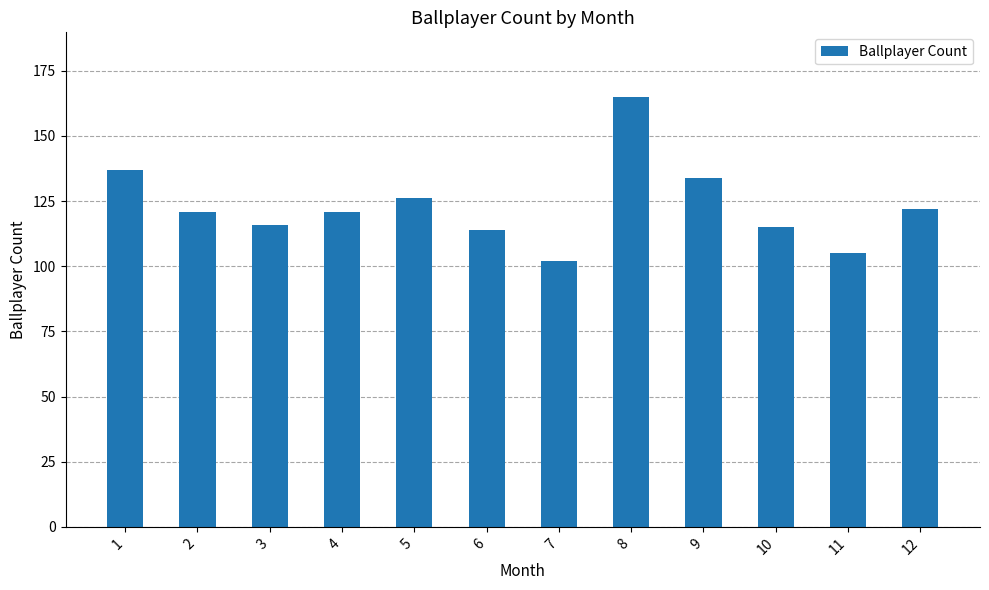

What is the change in value from 2 to 8?

+44